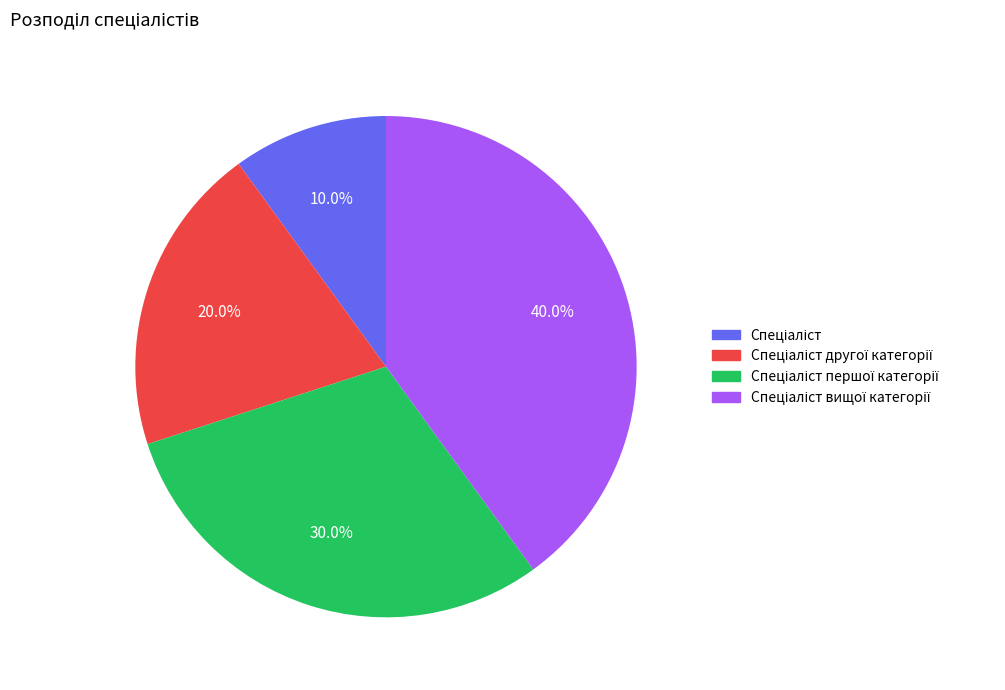

Does any single category account for the majority?

No